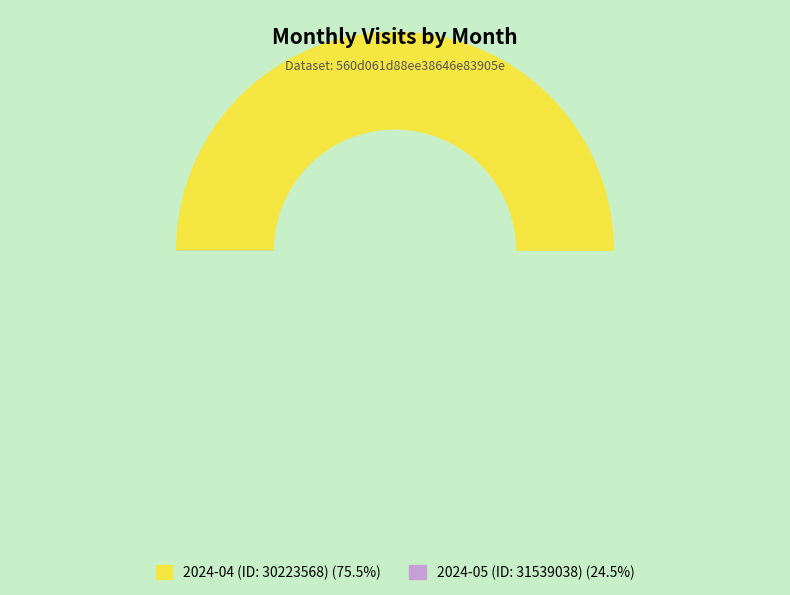

What percentage do 2024-05 (ID: 31539038) and 2024-04 (ID: 30223568) together represent?

100.0%